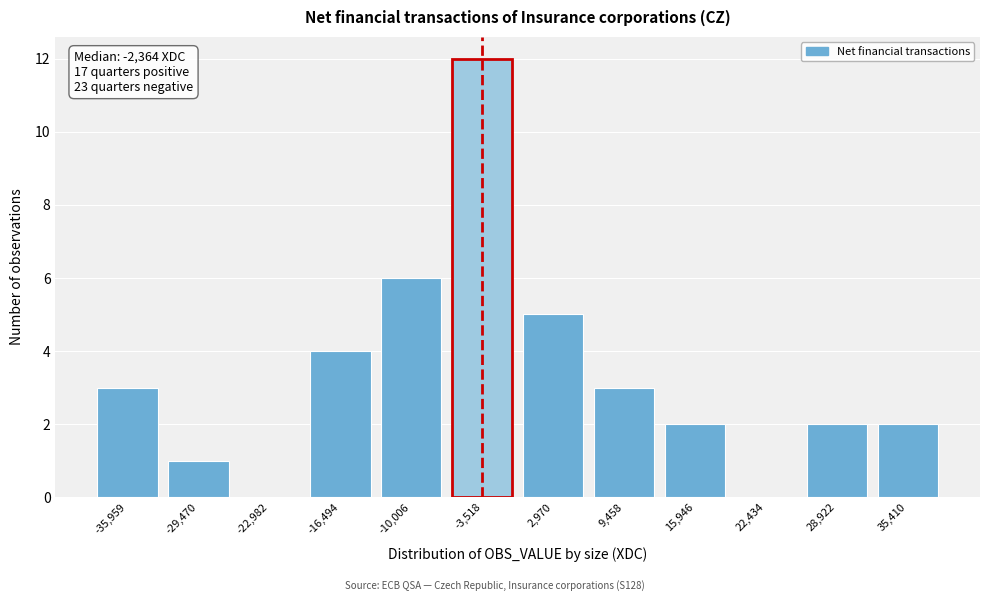

Reading left to right, extract all data points from this chart.

-35,959=3	-29,470=1	-22,982=0	-16,494=4	-10,006=6	-3,518=12	2,970=5	9,458=3	15,946=2	22,434=0	28,922=2	35,410=2